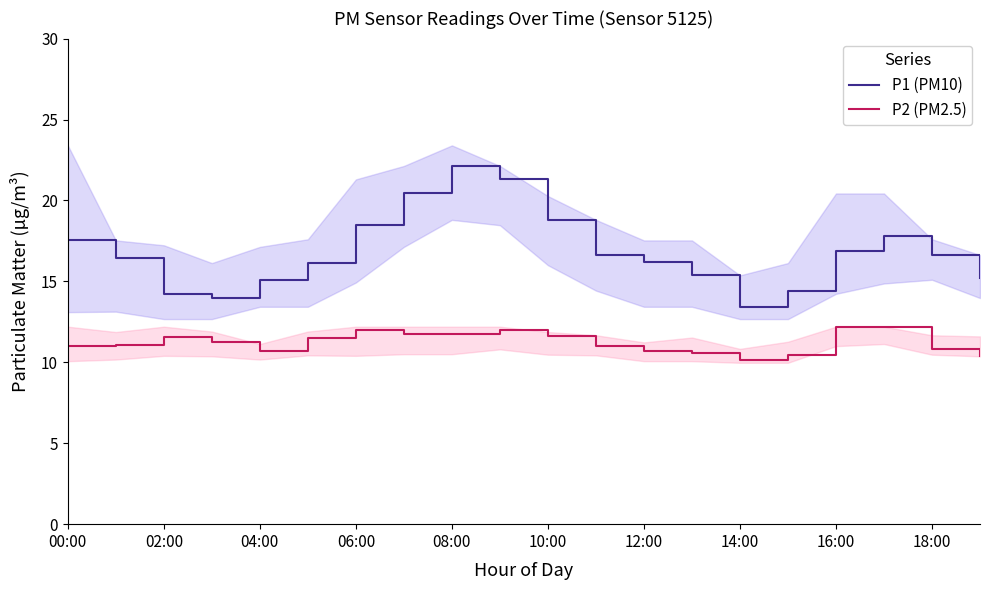

Does the chart have visible grid lines?

No